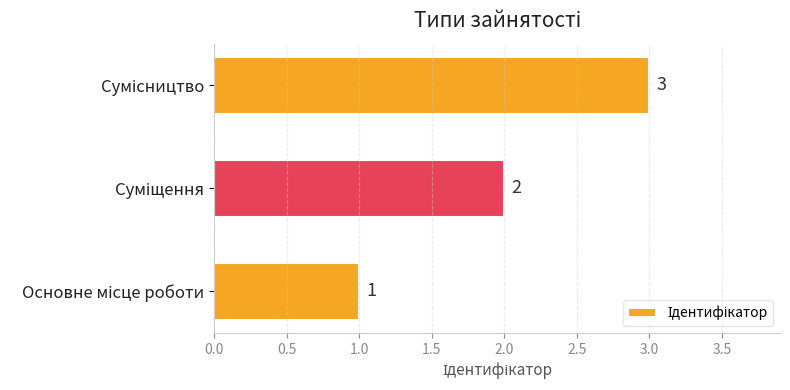

What is the sum of all values?

6